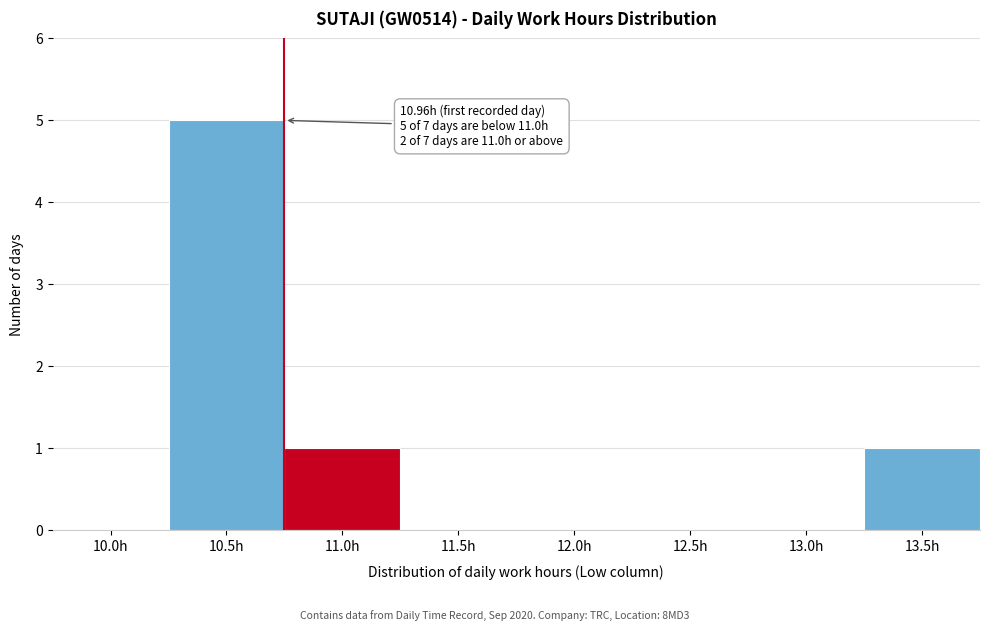

Reading left to right, what are all the values shown in this chart?

10.0h=0	10.5h=5	11.0h=1	11.5h=0	12.0h=0	12.5h=0	13.0h=0	13.5h=1